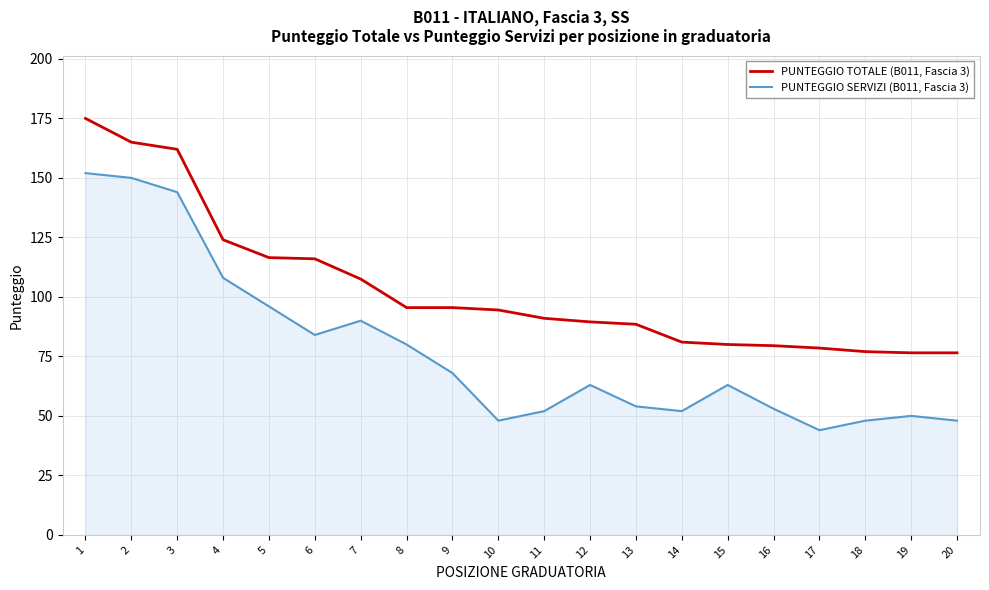

True or false: PUNTEGGIO TOTALE (B011, Fascia 3) has a value of 91.0 at 11.

True